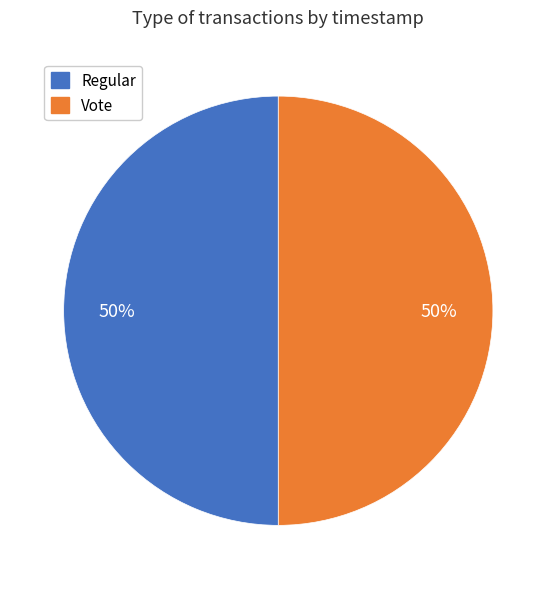

Is it true that Vote is 50% of the pie?

True